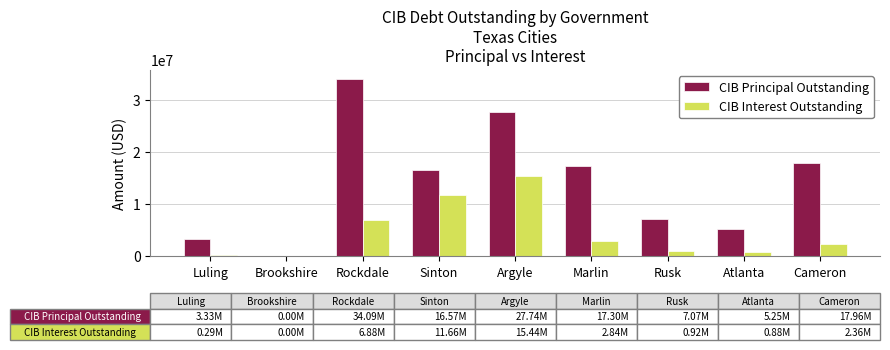

What is the average value of the CIB Principal Outstanding series?

14367333.3